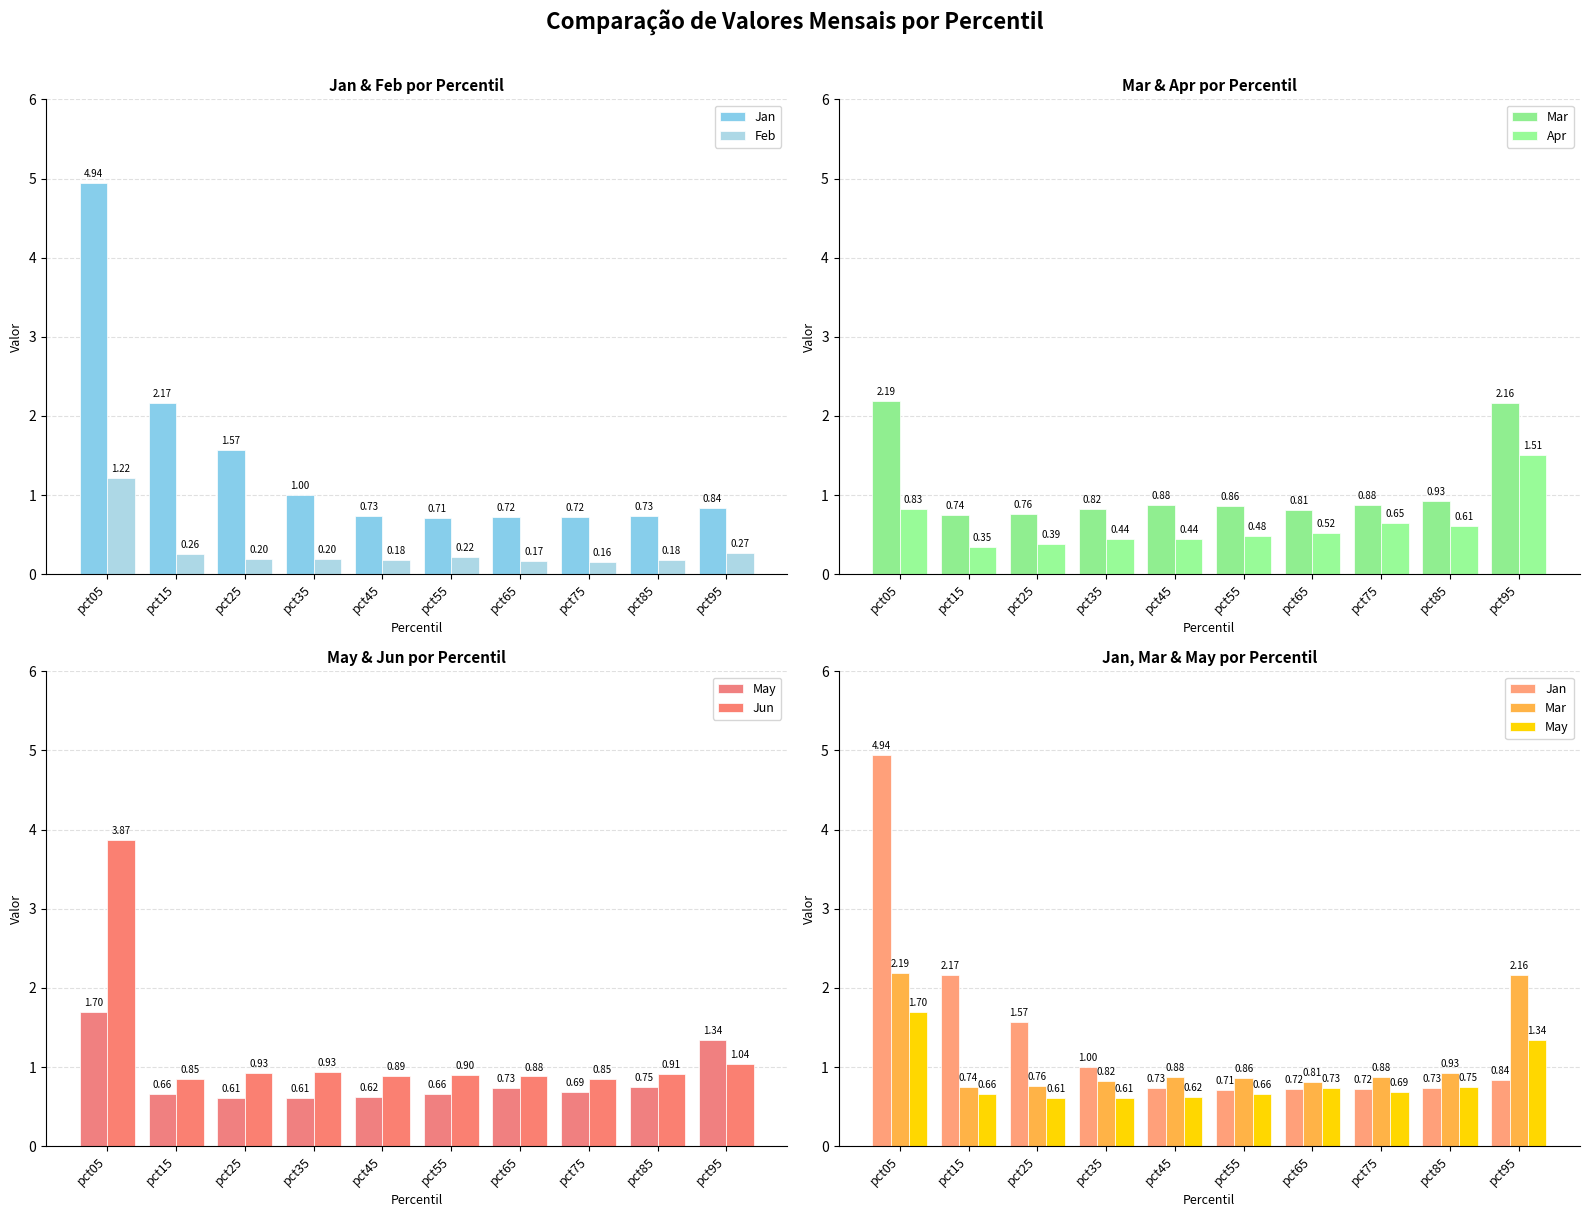

Which series has the largest total across all categories?

Jan